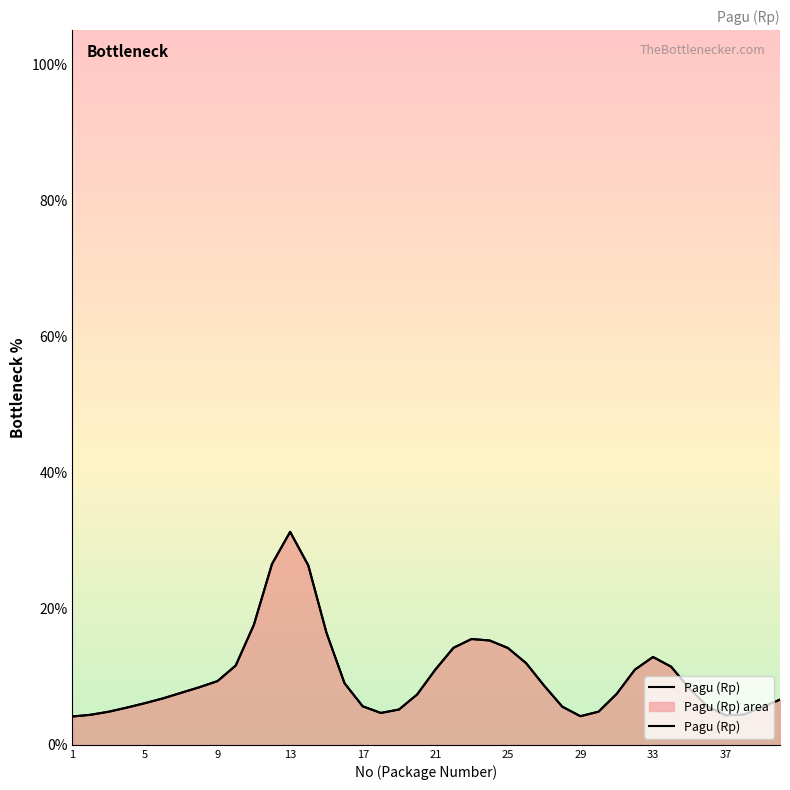

Count the number of categories in the chart.

40